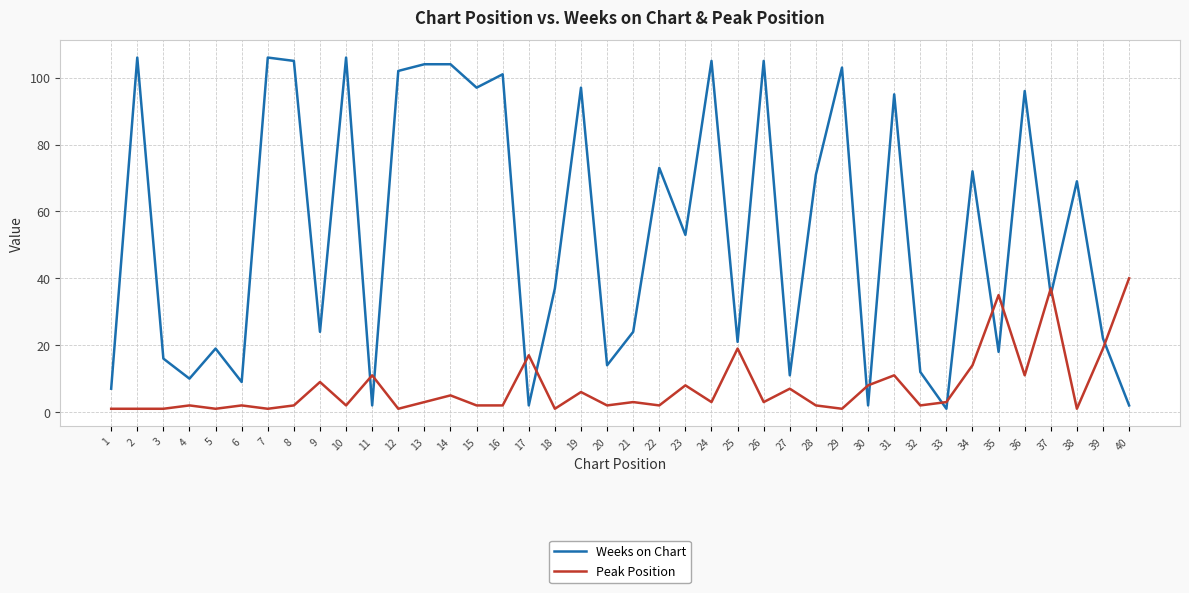

What is the maximum value shown in the chart?

106